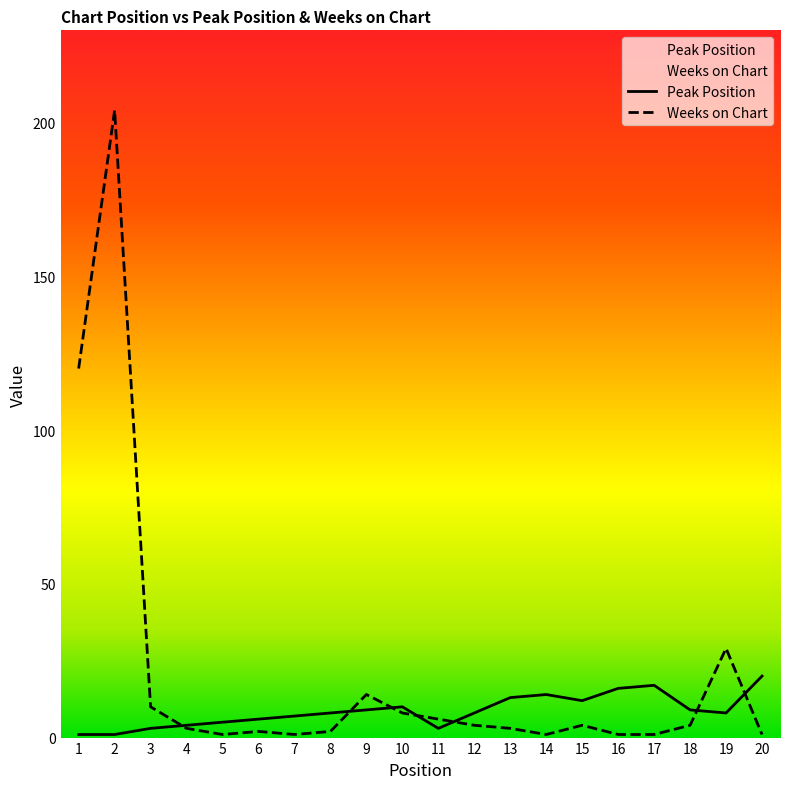

What are all the series names shown in the legend?

Peak Position, Weeks on Chart